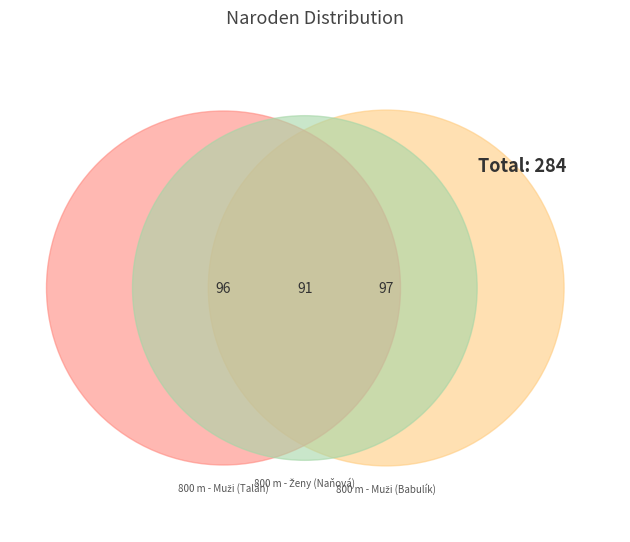

What is the smallest slice in the pie chart?

800 m - Ženy (Naňová)